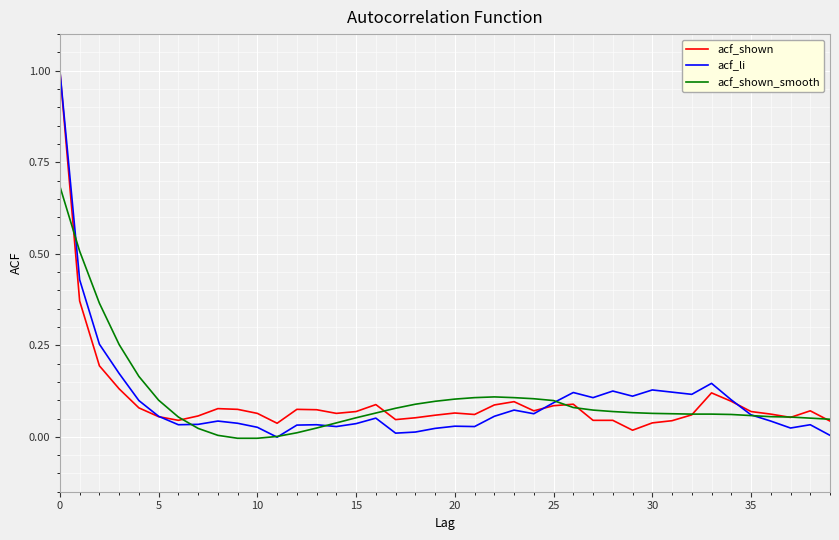

Which series has the largest range (max minus min)?

acf_li